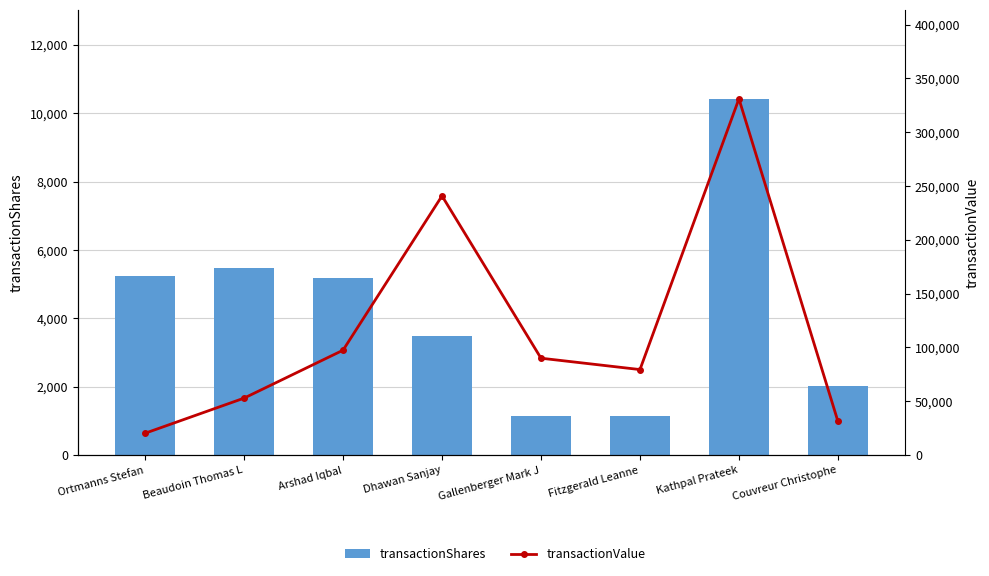

True or false: transactionValue has a value of 240879 at Dhawan Sanjay.

True